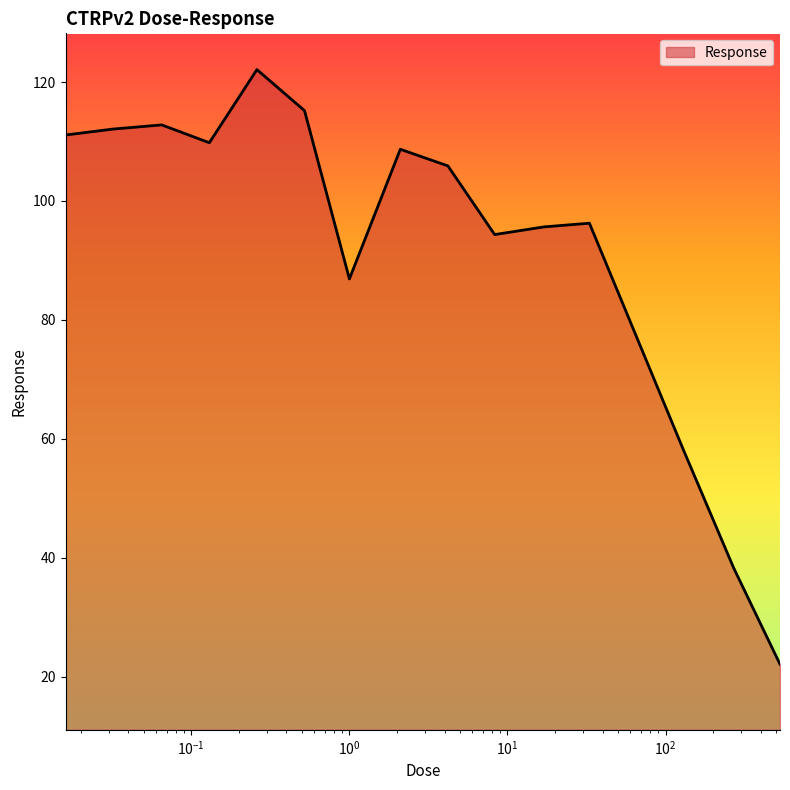

What is the difference between the maximum and minimum values?

100.0